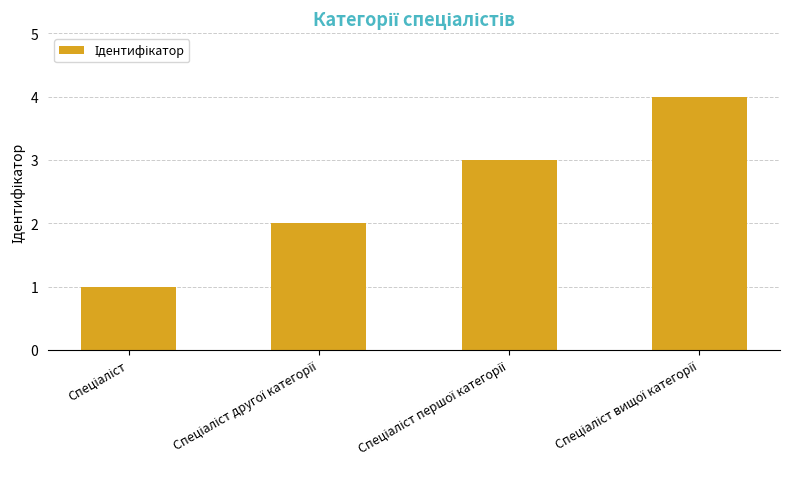

What is the difference between the maximum and second lowest values?

2